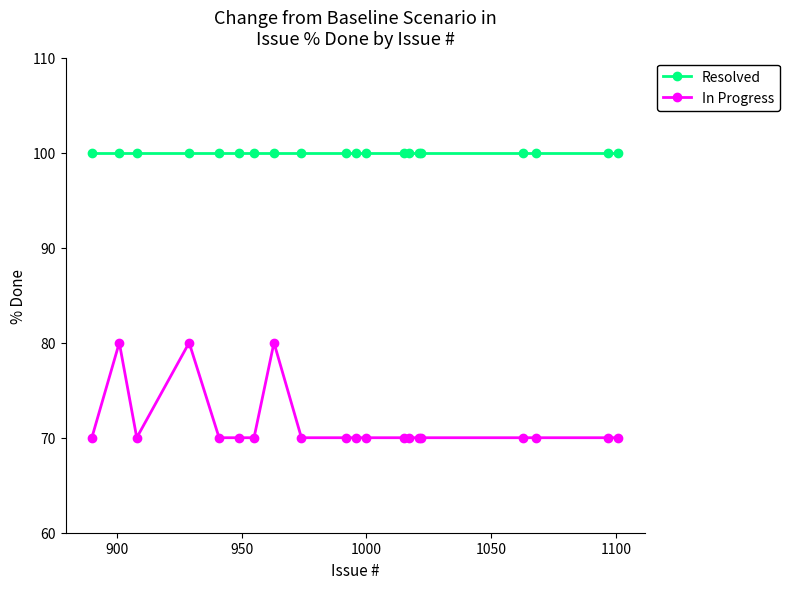

True or false: In Progress has more than 2 interior local peaks.

True